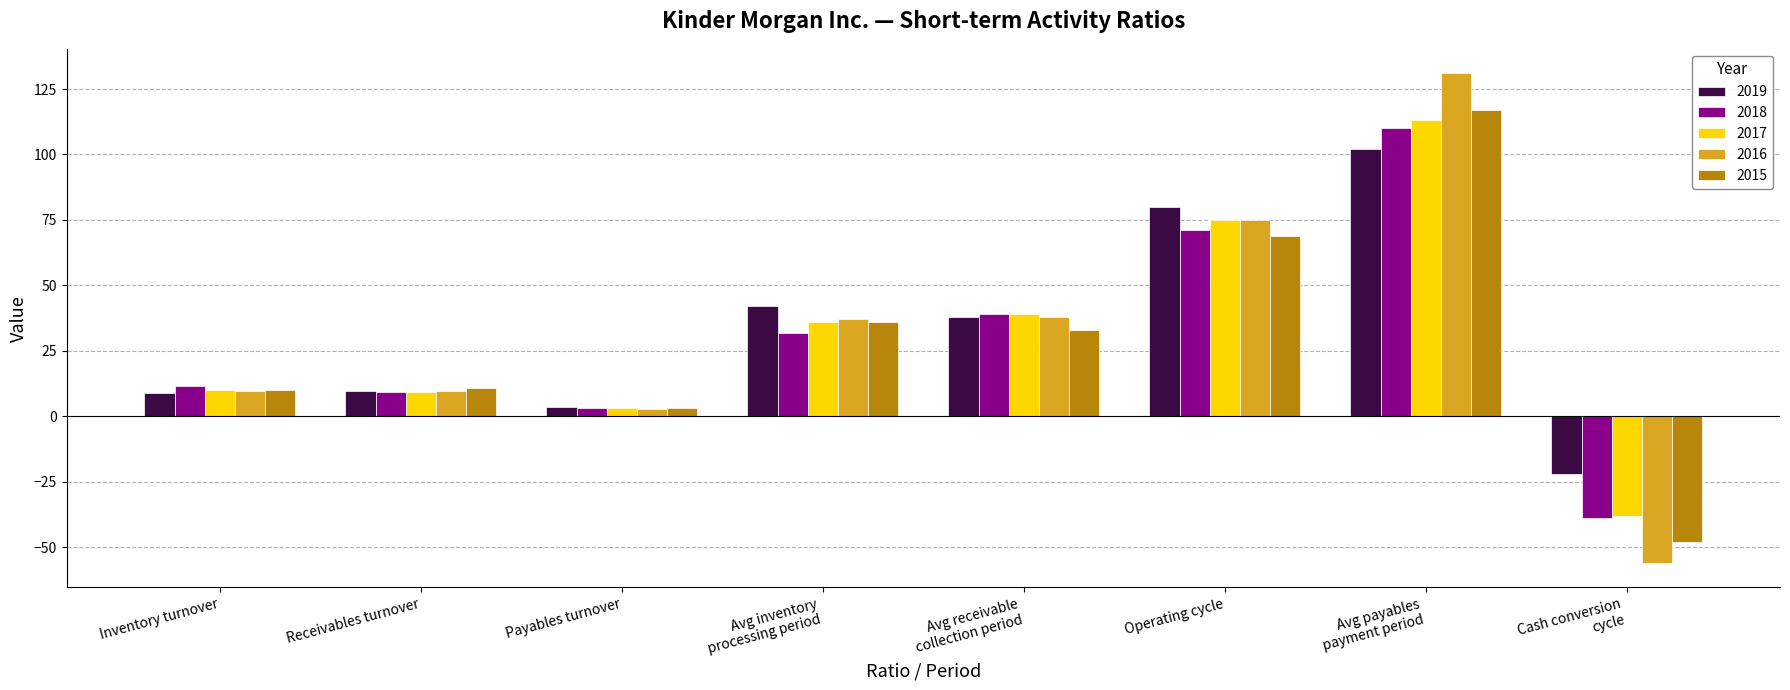

What is the value of the 2018 bar at the 5th from the left?

39.0